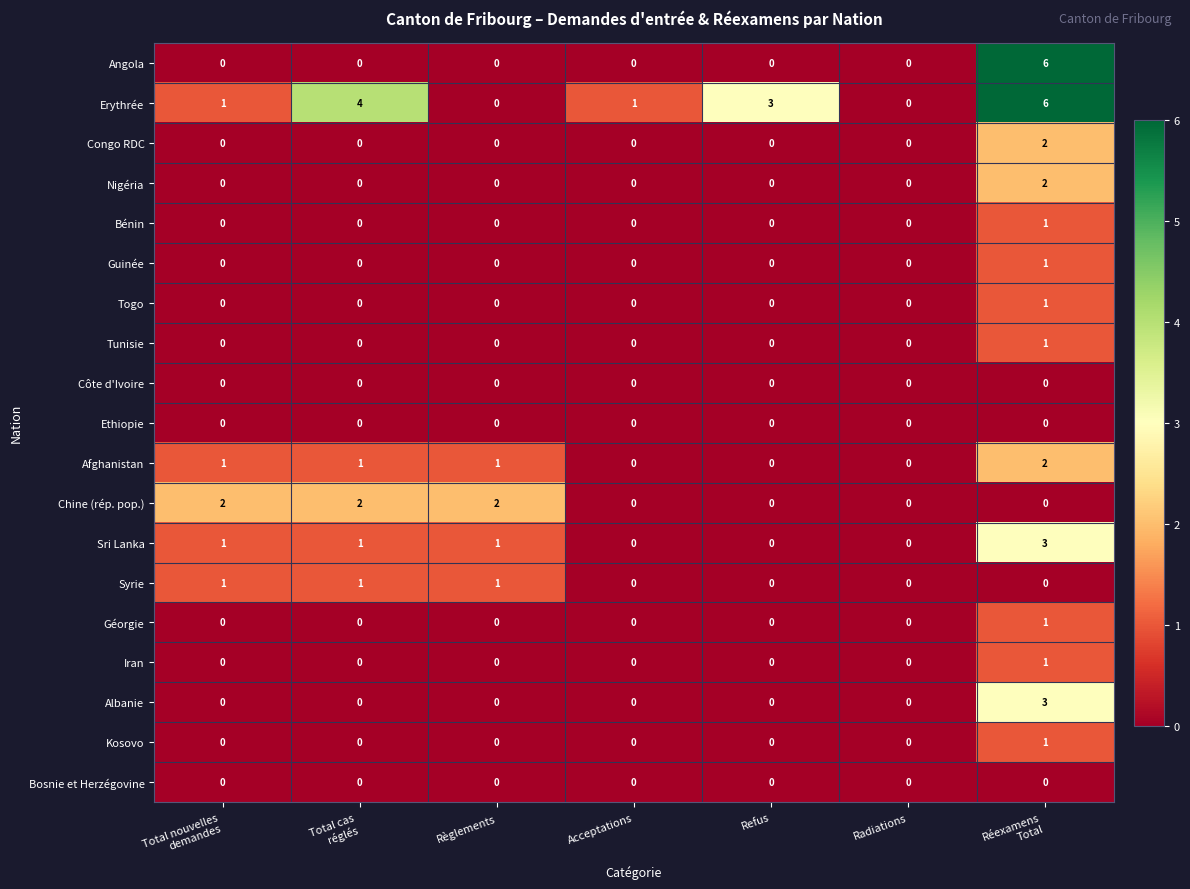

What is the total value across all series at Règlements?

5